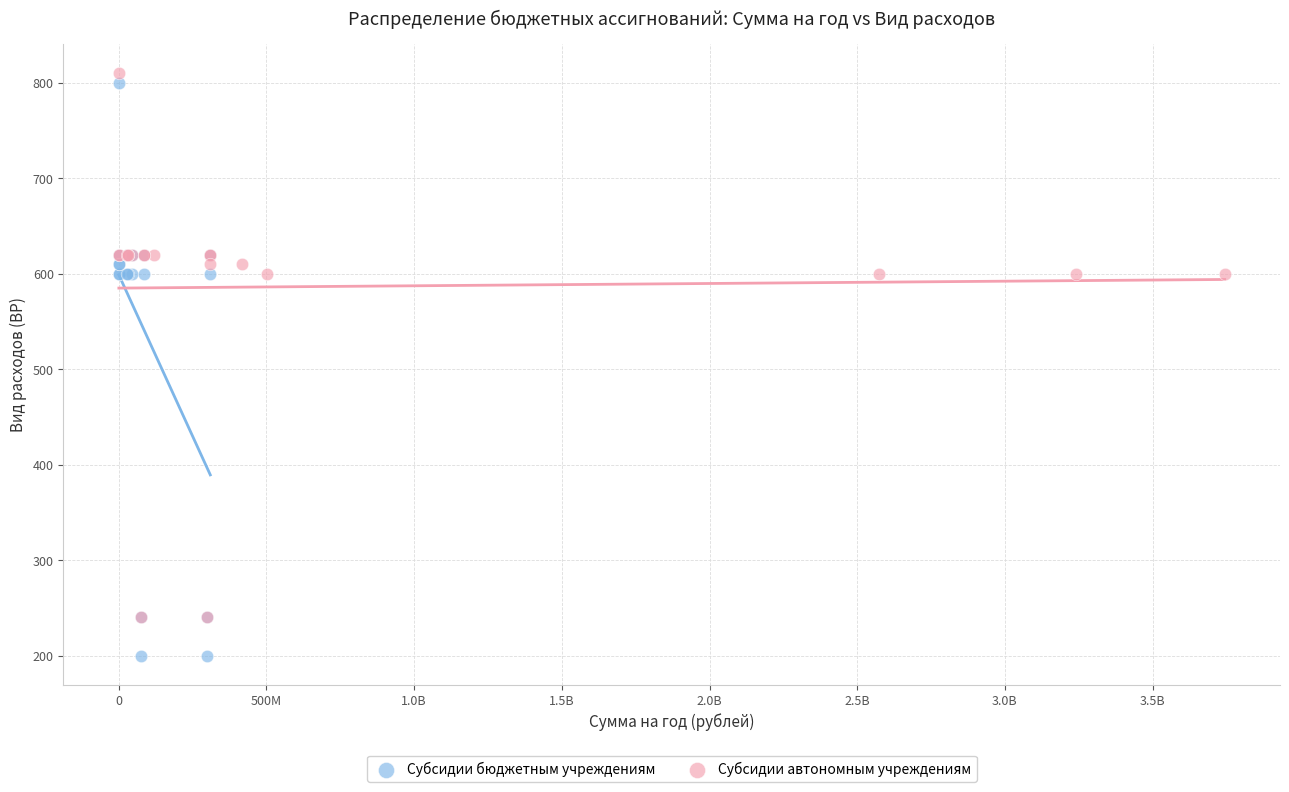

Which series contains the highest Y value?

Субсидии автономным учреждениям